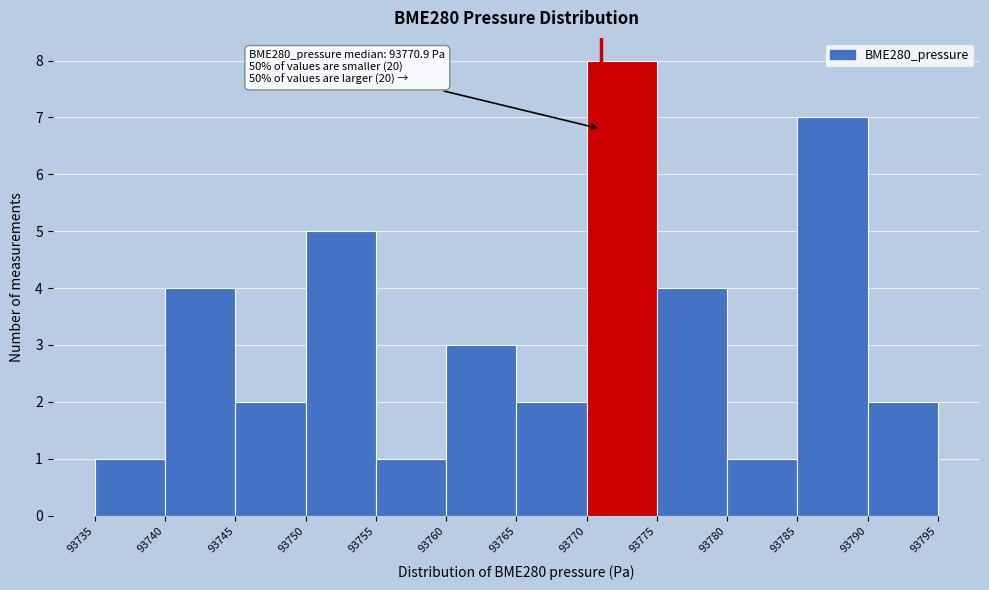

Over which range of the x-axis is the bar tallest?

93770 to 93775